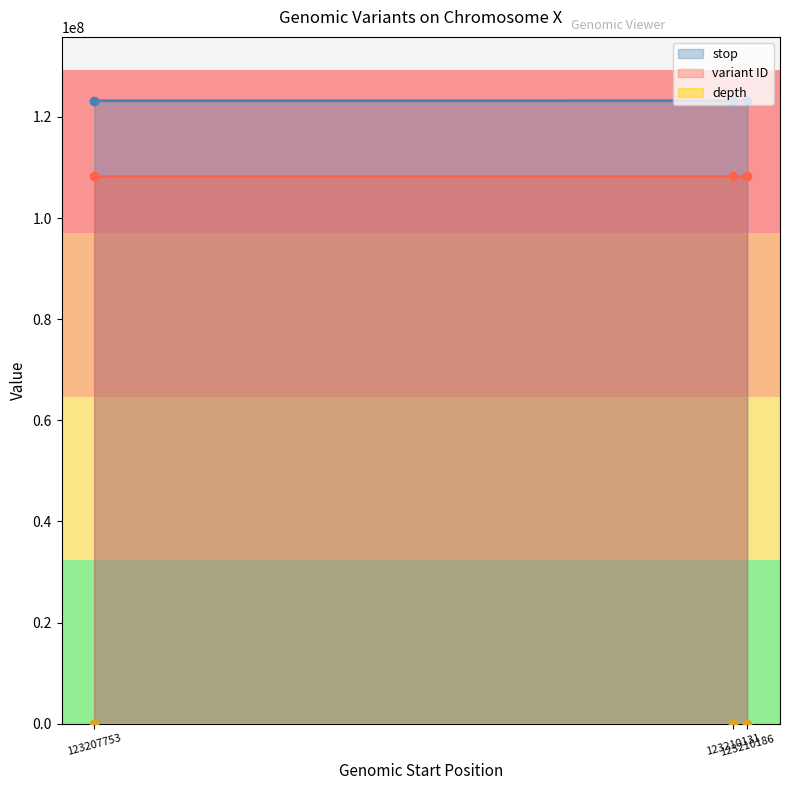

Is it true that depth equals 19 at 123210131?

True